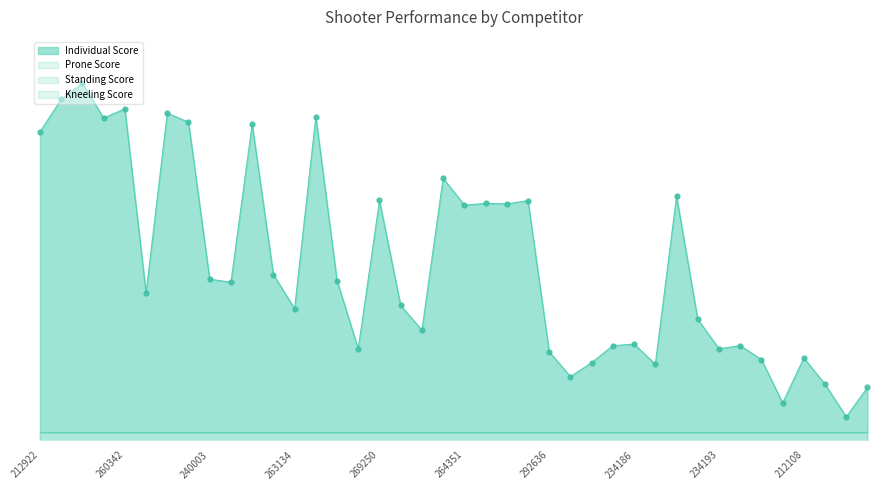

Which series has the widest spread of Y values?

Individual Score